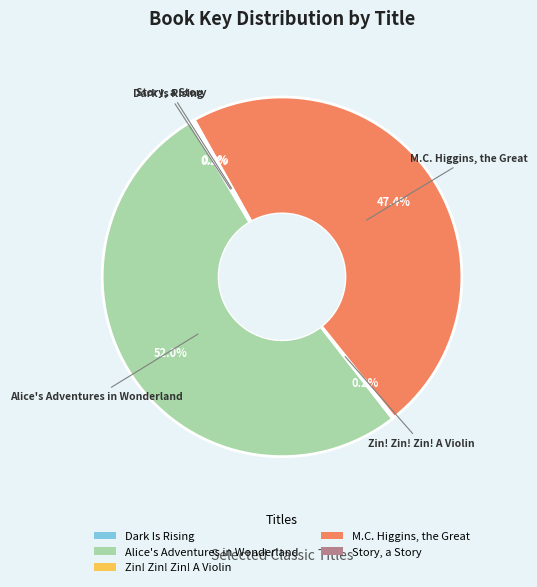

What portion of the pie excludes M.C. Higgins, the Great?

52.6%